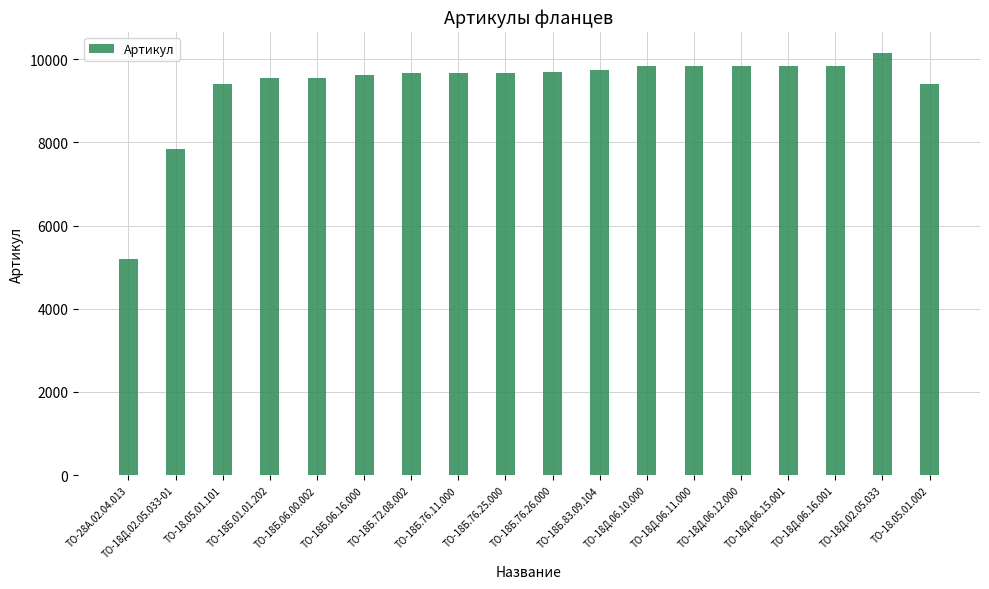

What is the difference between the values at ТО-18.05.01.002 and ТО-18Б.72.08.002?

264